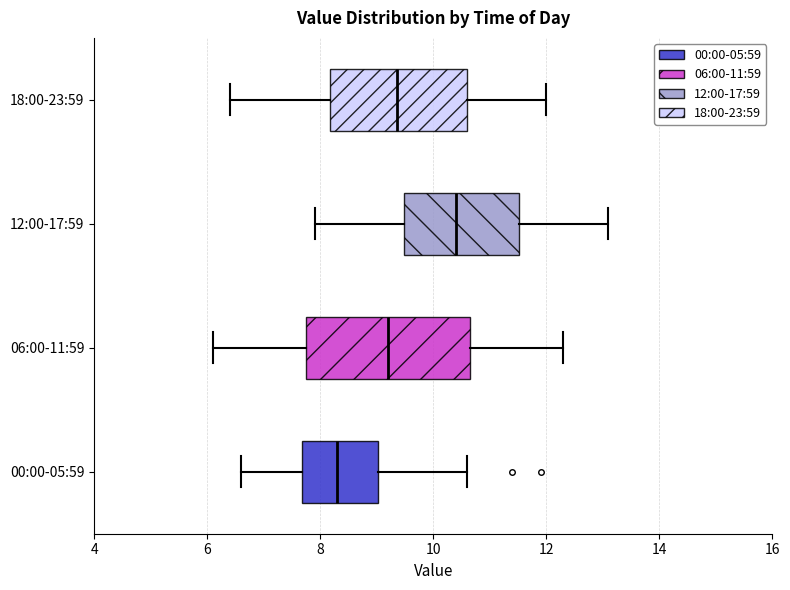

Reading bottom to top, transcribe this box plot: for each box, give where its median line is, the range the box spans, and where its two whiskers end, as read against the x-axis. The values are not printed on the chart, so give them approximately, as read against the axis.

00:00-05:59: median 8.4, box 7.6 to 9.0, whiskers 6.6 to 10.6
06:00-11:59: median 9.2, box 7.8 to 10.6, whiskers 6.2 to 12.4
12:00-17:59: median 10.4, box 9.4 to 11.6, whiskers 8.0 to 13.2
18:00-23:59: median 9.4, box 8.2 to 10.6, whiskers 6.4 to 12.0